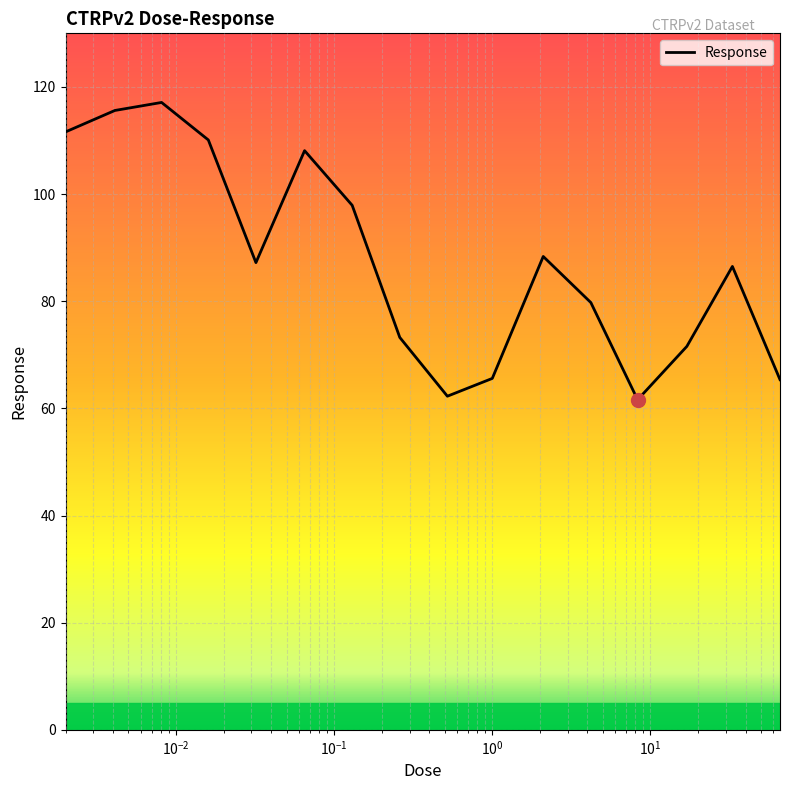

What is the minimum value shown in the chart?

61.6